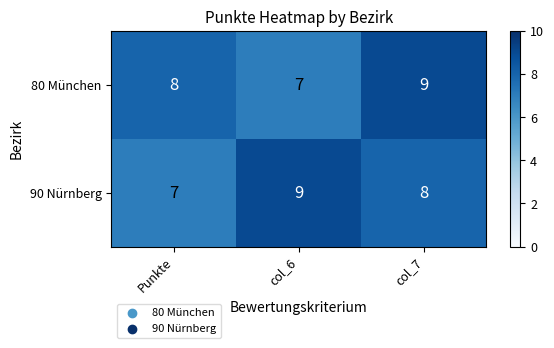

Is it true that 90 Nürnberg equals 8 at col_7?

True